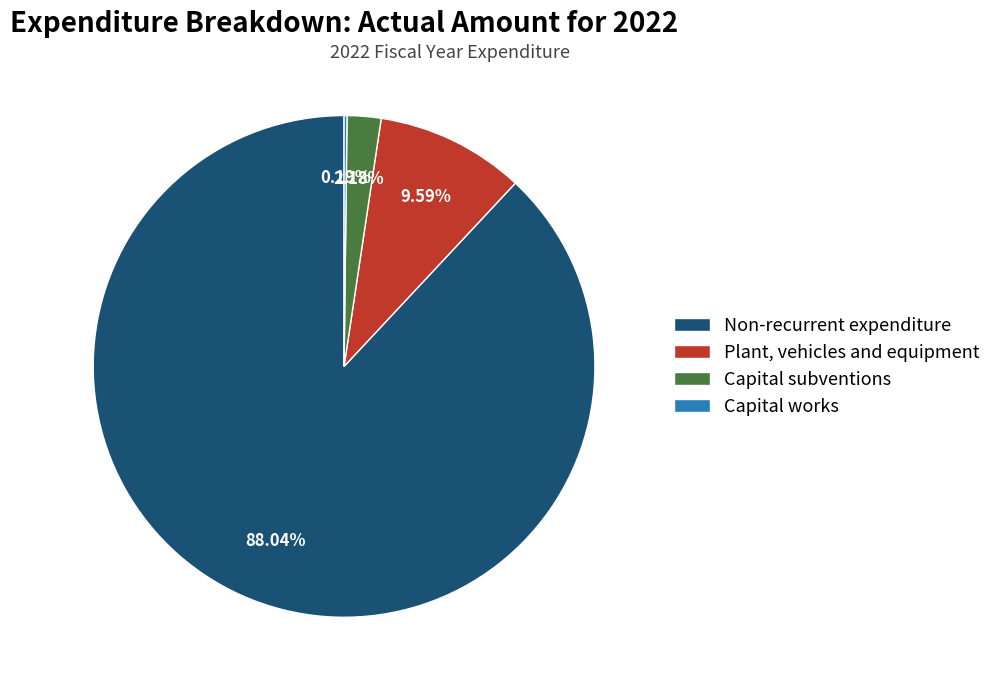

Does Non-recurrent expenditure represent more than half of the total?

Yes